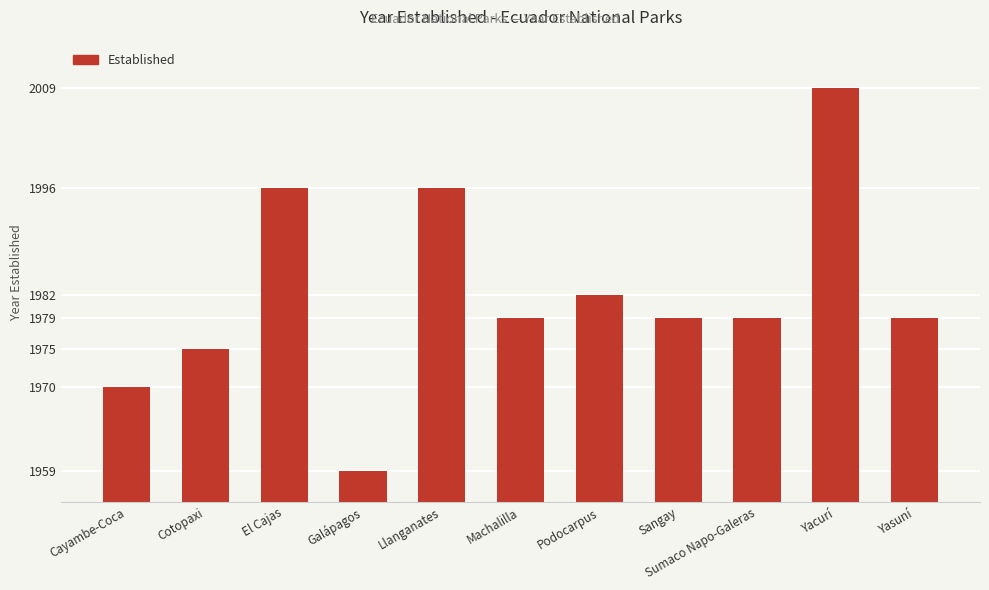

What is the label of the 8th bar from the right?

Galápagos